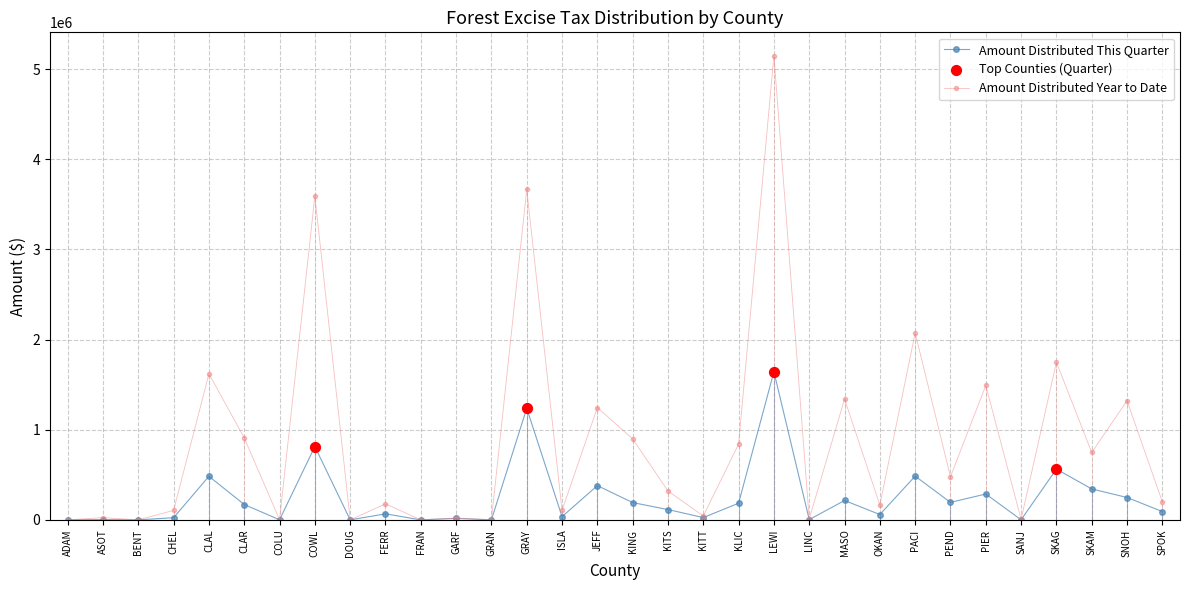

At how many categories does at least one series exceed 3168960?

3